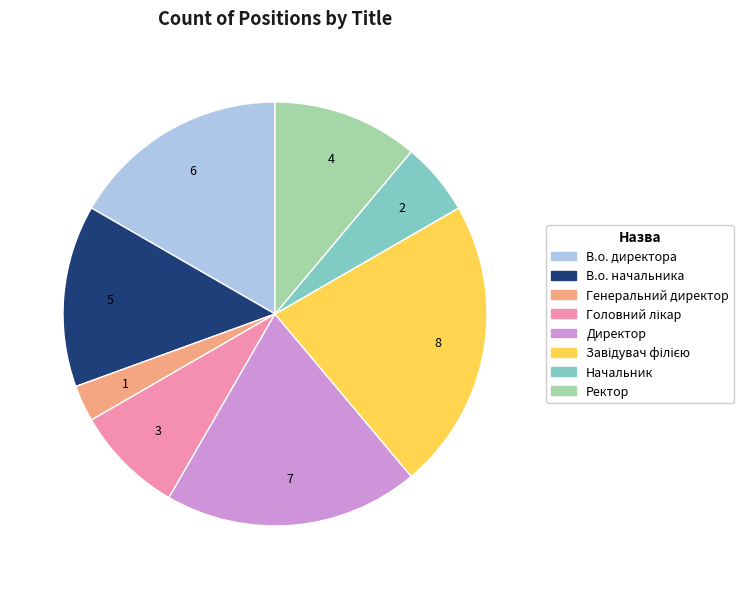

Which slice is the smallest?

Генеральний директор